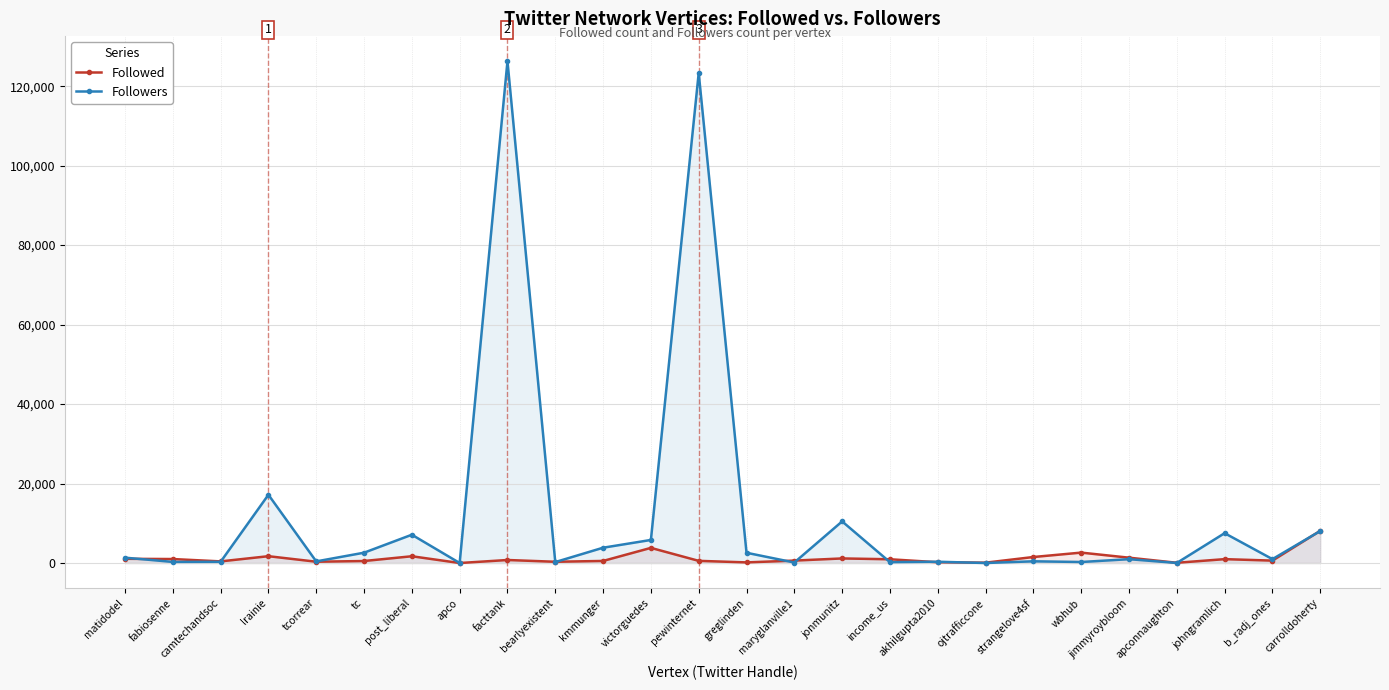

Is the value of Followed at lrainie greater than the value of Followers at fabiosenne?

Yes